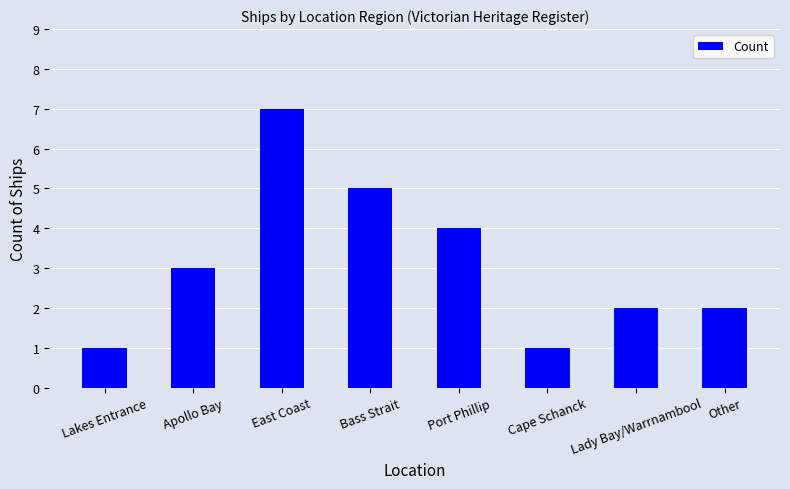

How many distinct data groups are displayed?

1